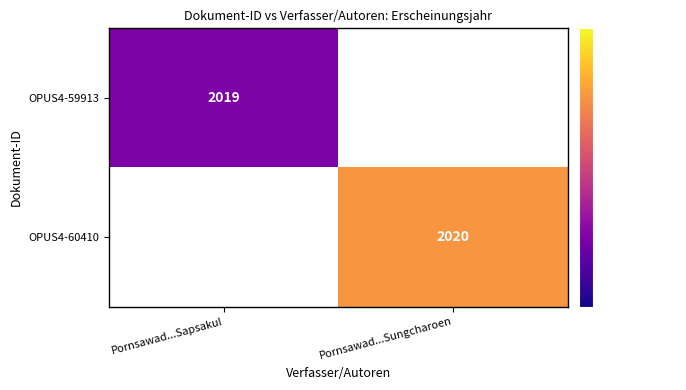

The OPUS4-60410 series shows 2020 at Pornsawad...Sungcharoen. True or false?

True